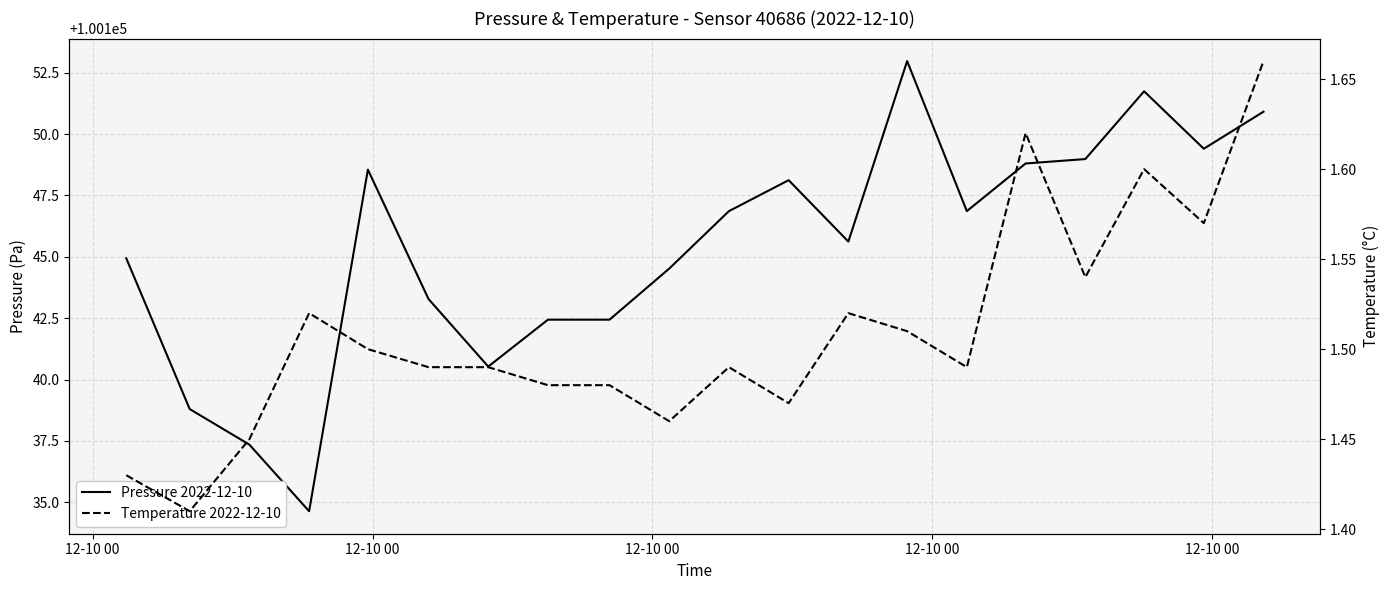

What are all the series names shown in the legend?

Pressure 2022-12-10, Temperature 2022-12-10